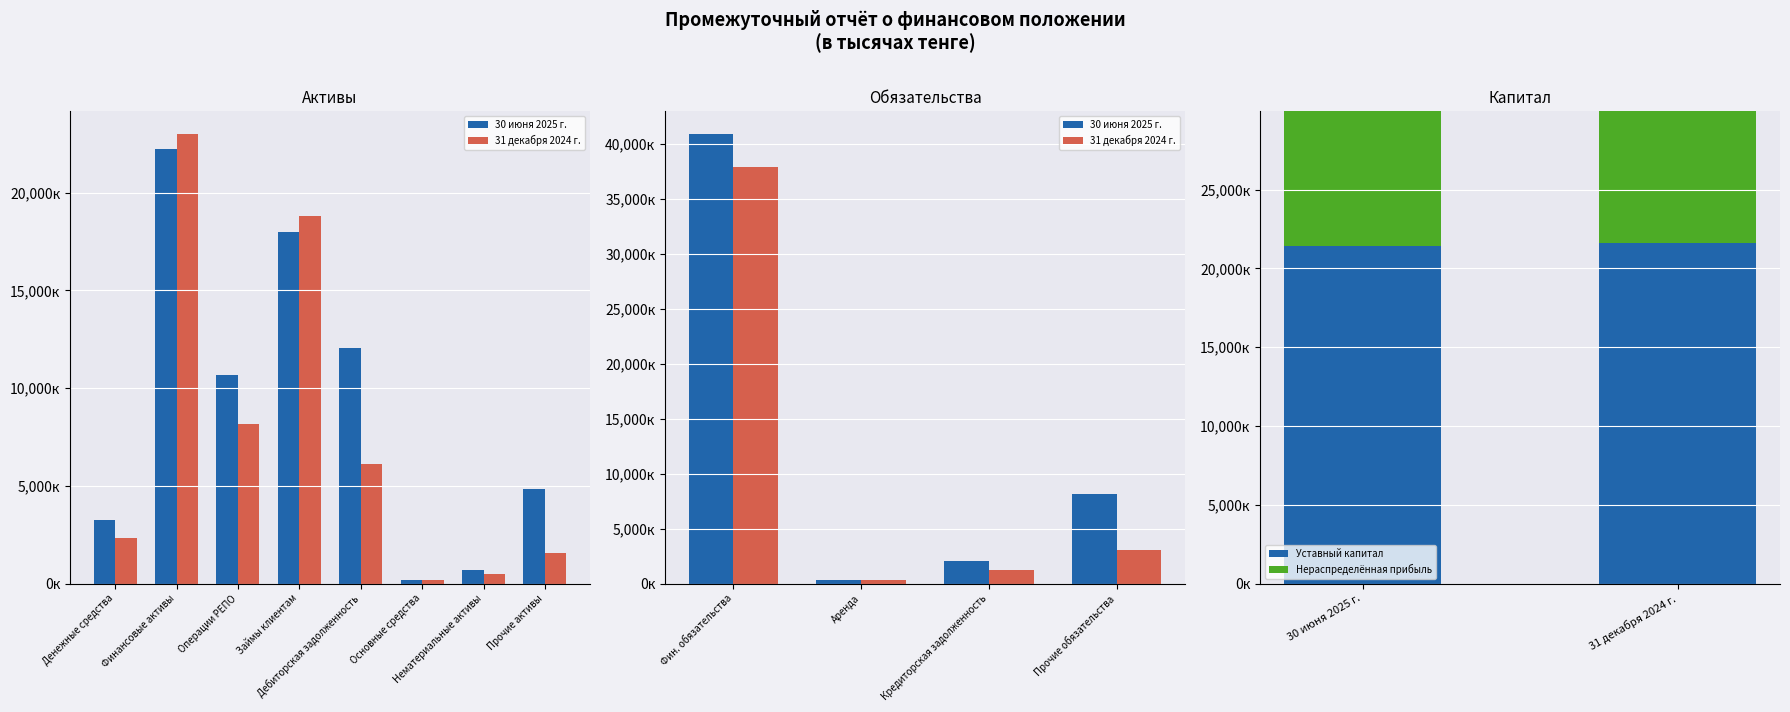

What is the smallest value displayed?

296769